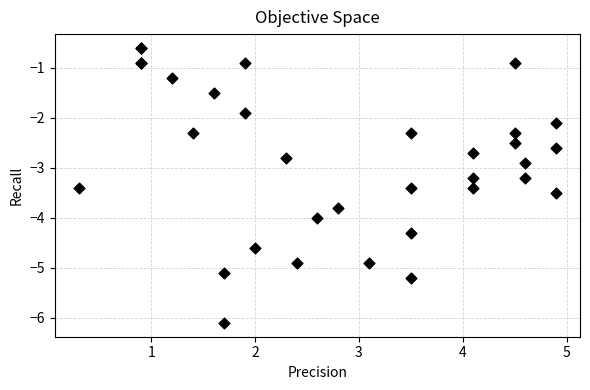

What Y value in the scatter plot is closest to -3?

-2.9